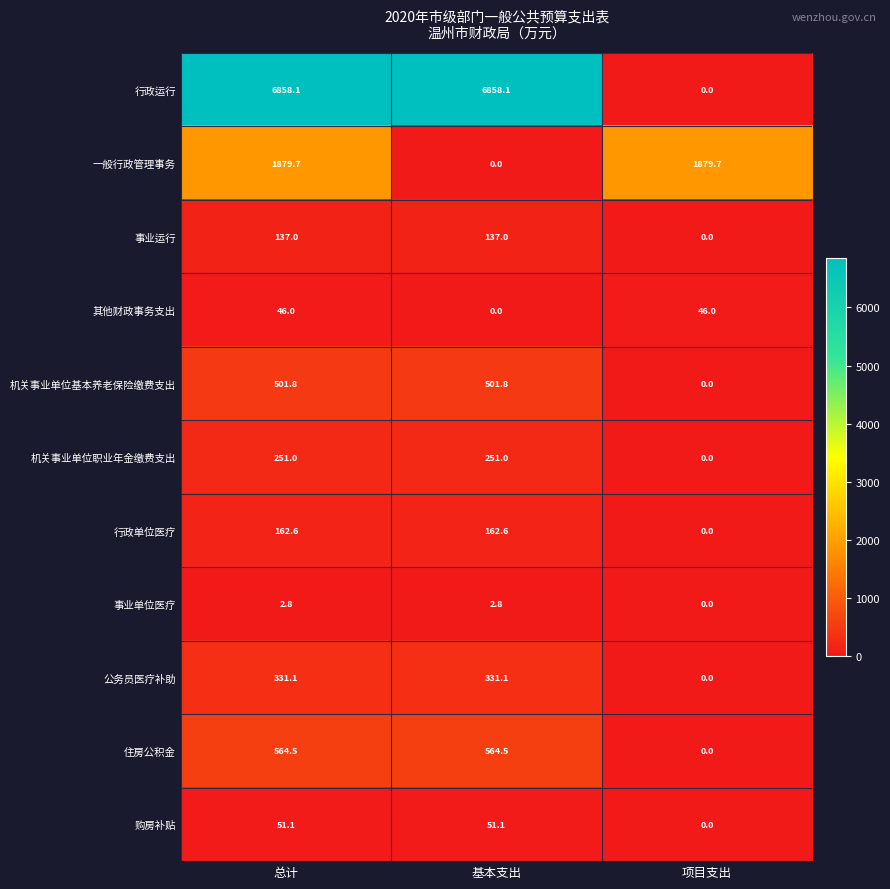

What is the spread (max minus min) of values at 基本支出?

6858.1